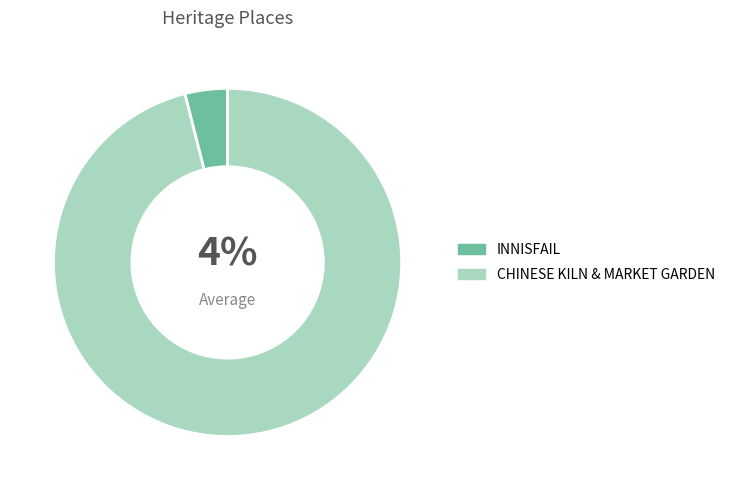

What percentage is the CHINESE KILN & MARKET GARDEN slice, to the nearest percent?

96%